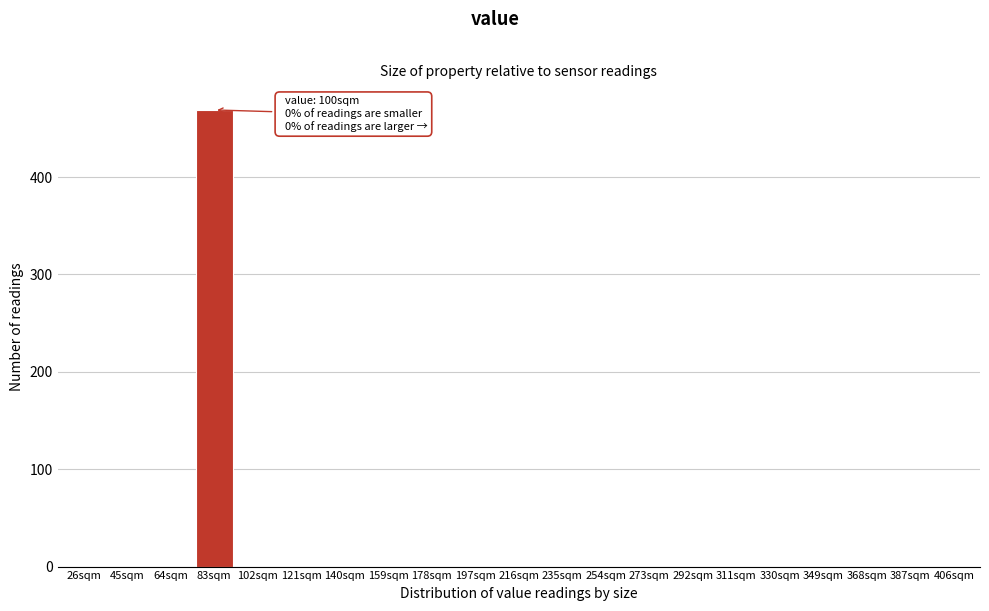

Reading left to right, extract all data points from this chart.

26sqm=0	45sqm=0	64sqm=0	83sqm=469	102sqm=0	121sqm=0	140sqm=0	159sqm=0	178sqm=0	197sqm=0	216sqm=0	235sqm=0	254sqm=0	273sqm=0	292sqm=0	311sqm=0	330sqm=0	349sqm=0	368sqm=0	387sqm=0	406sqm=0